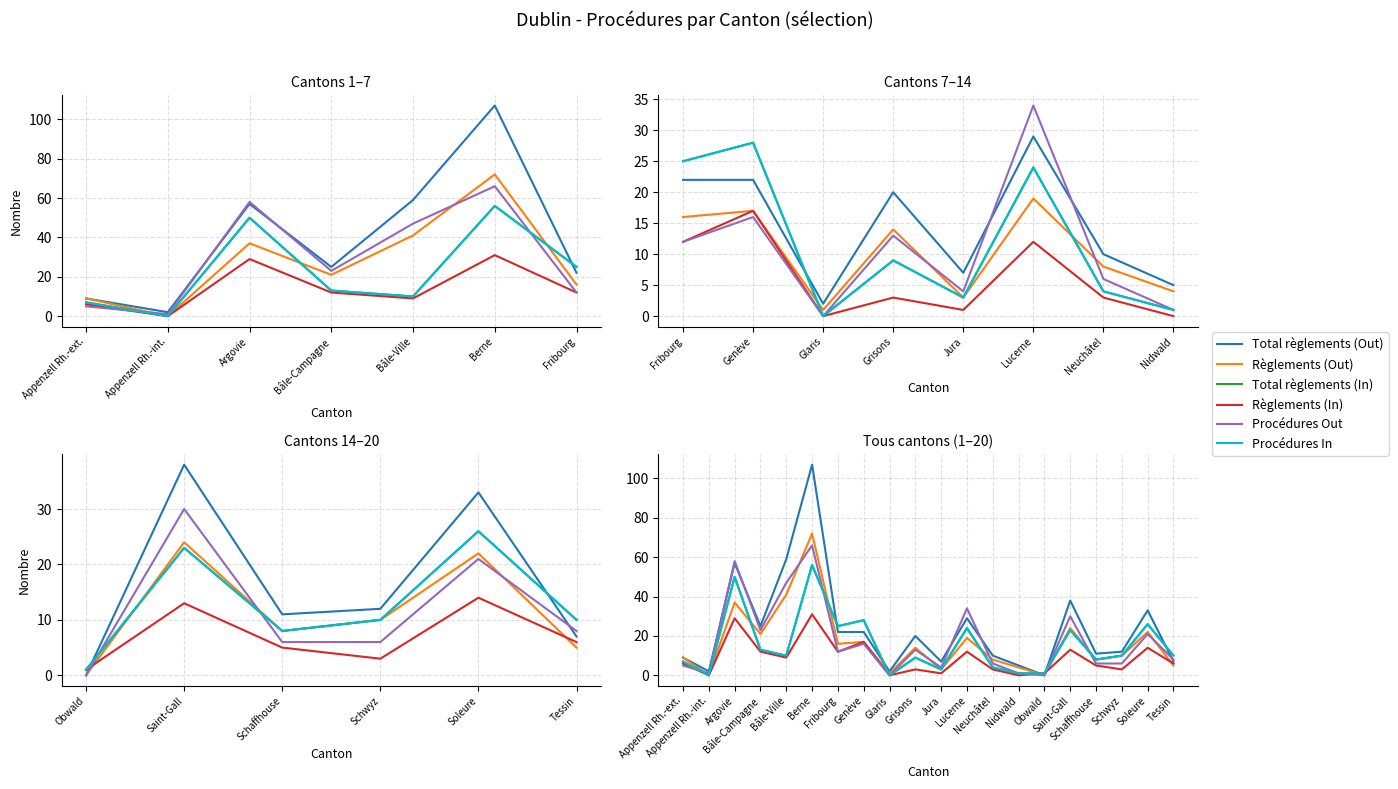

Which series has the largest range (max minus min)?

Total règlements (Out)